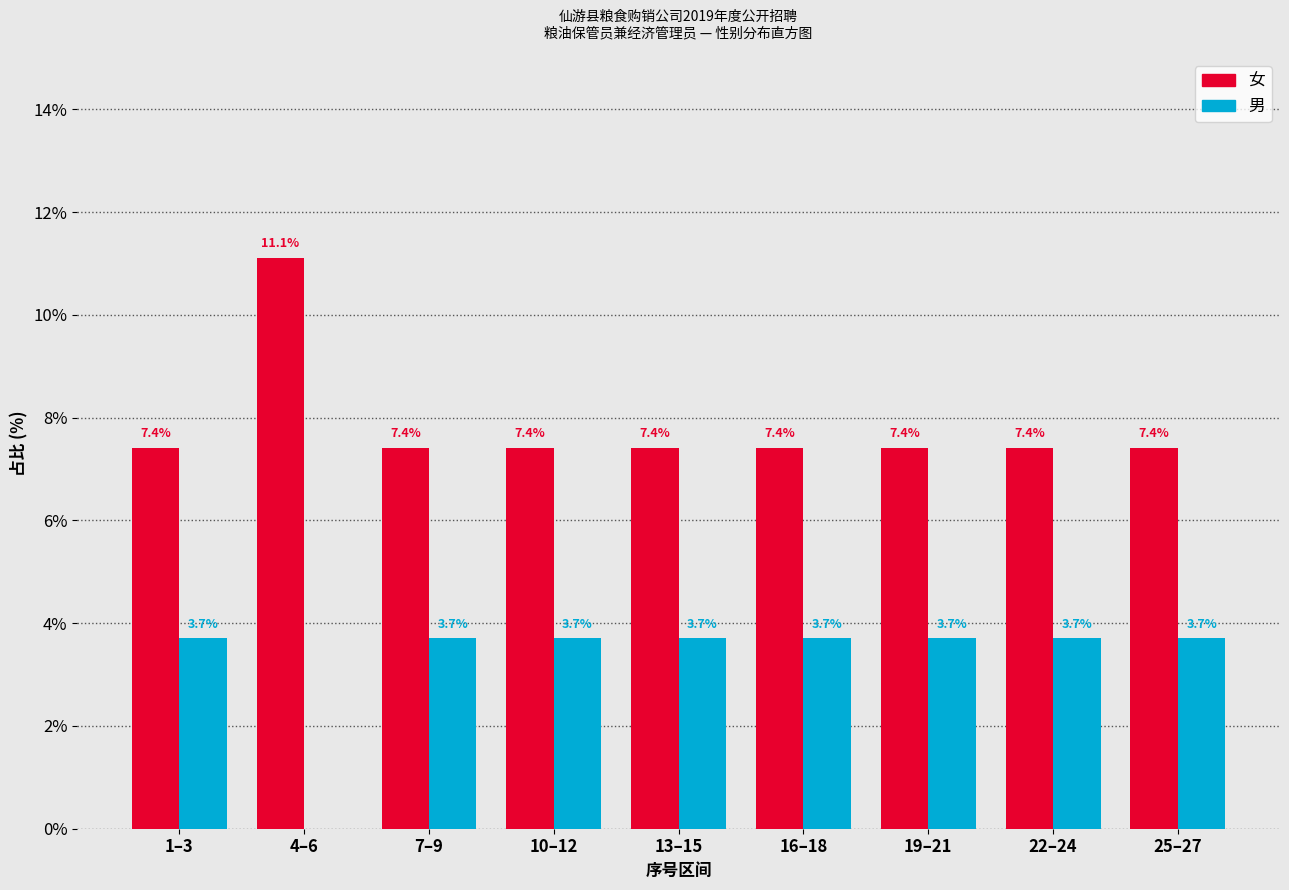

Reading right to left, what are all the values shown in this chart?

女: 25–27=7.4	22–24=7.4	19–21=7.4	16–18=7.4	13–15=7.4	10–12=7.4	7–9=7.4	4–6=11.1	1–3=7.4
男: 25–27=3.7	22–24=3.7	19–21=3.7	16–18=3.7	13–15=3.7	10–12=3.7	7–9=3.7	4–6=0.0	1–3=3.7